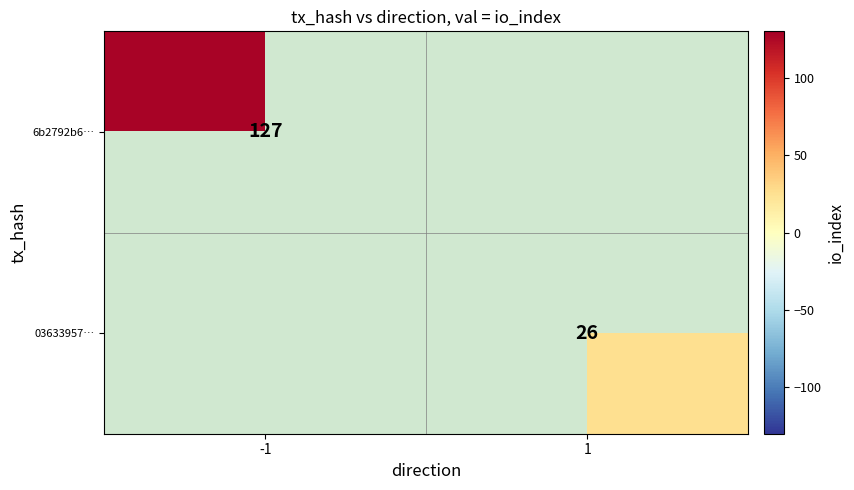

True or false: 6b2792b6… has a value of 127 at -1.

True